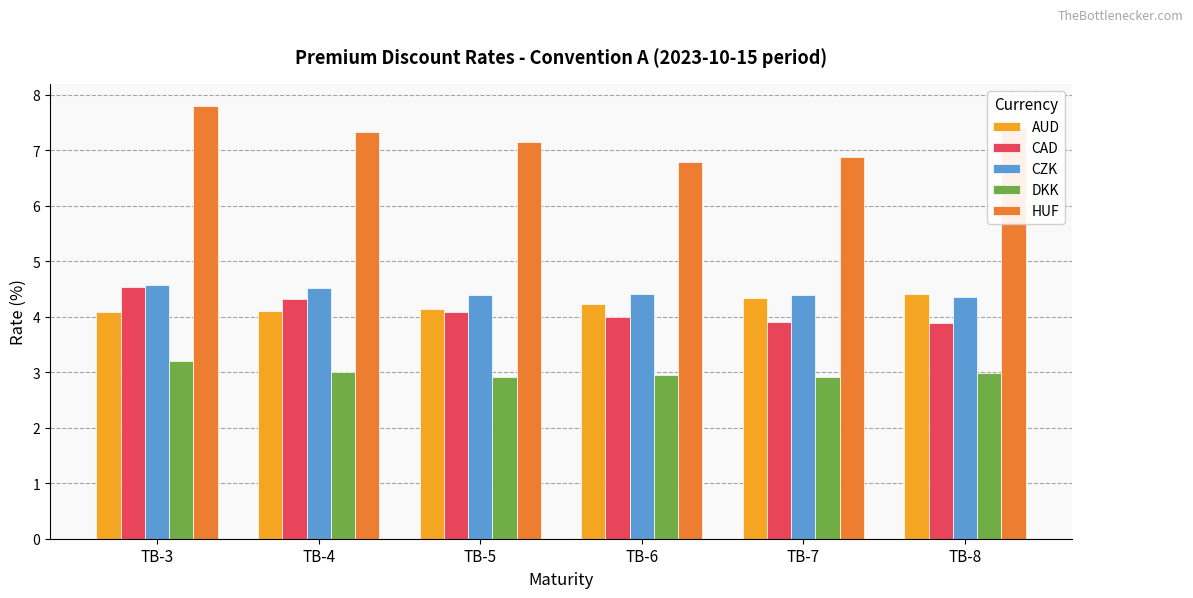

What is the difference between the highest and lowest values at TB-8?

4.4